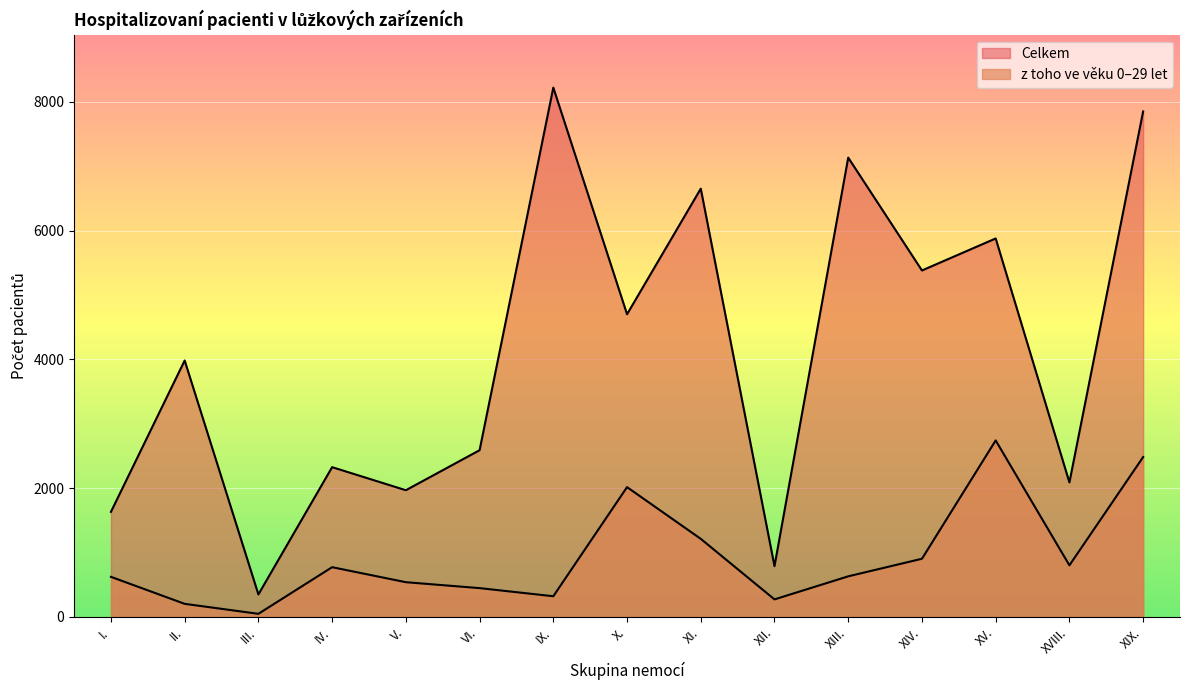

What is the label of the 9th point from the left?

XI.